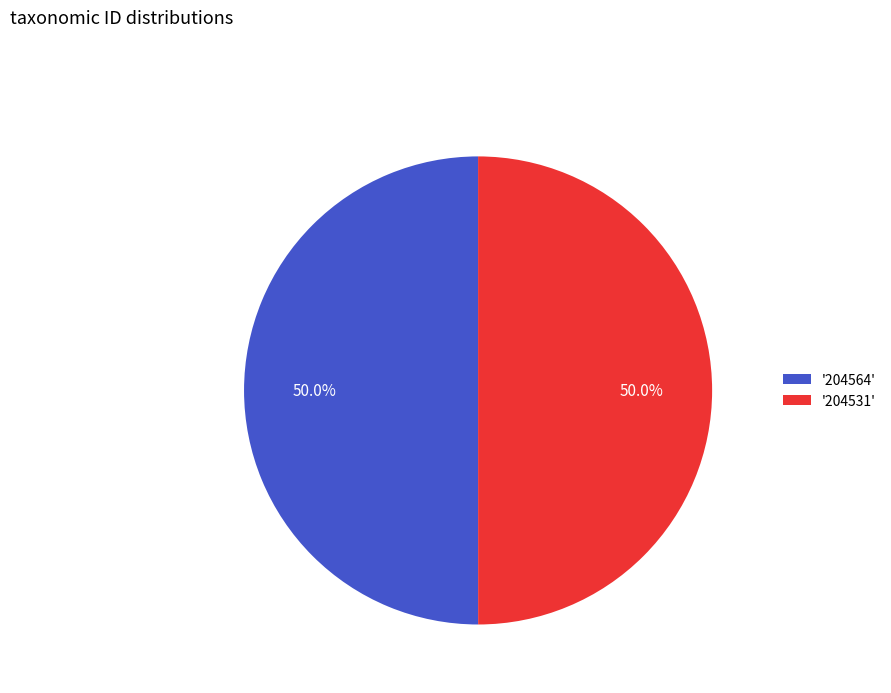

Combined, what portion of the pie is '204531' and '204564'?

100.0%